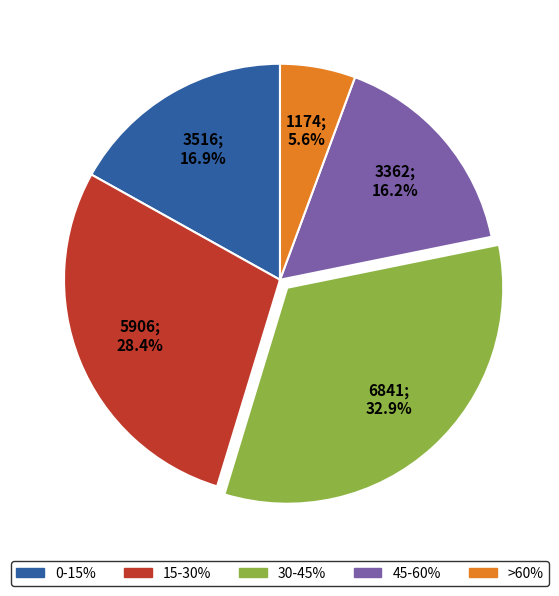

To the nearest percent, what percentage of the pie is >60%?

6%